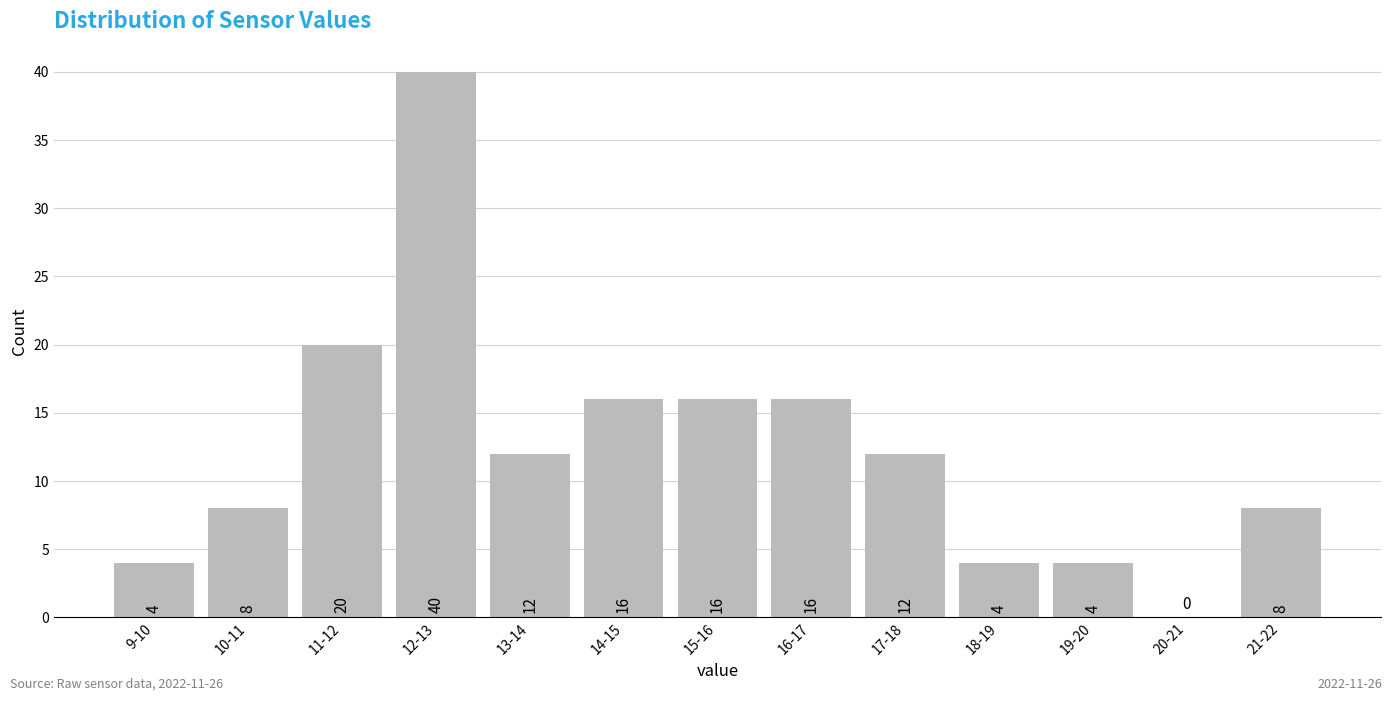

Reading right to left, what are all the values shown in this chart?

21-22=8	20-21=0	19-20=4	18-19=4	17-18=12	16-17=16	15-16=16	14-15=16	13-14=12	12-13=40	11-12=20	10-11=8	9-10=4